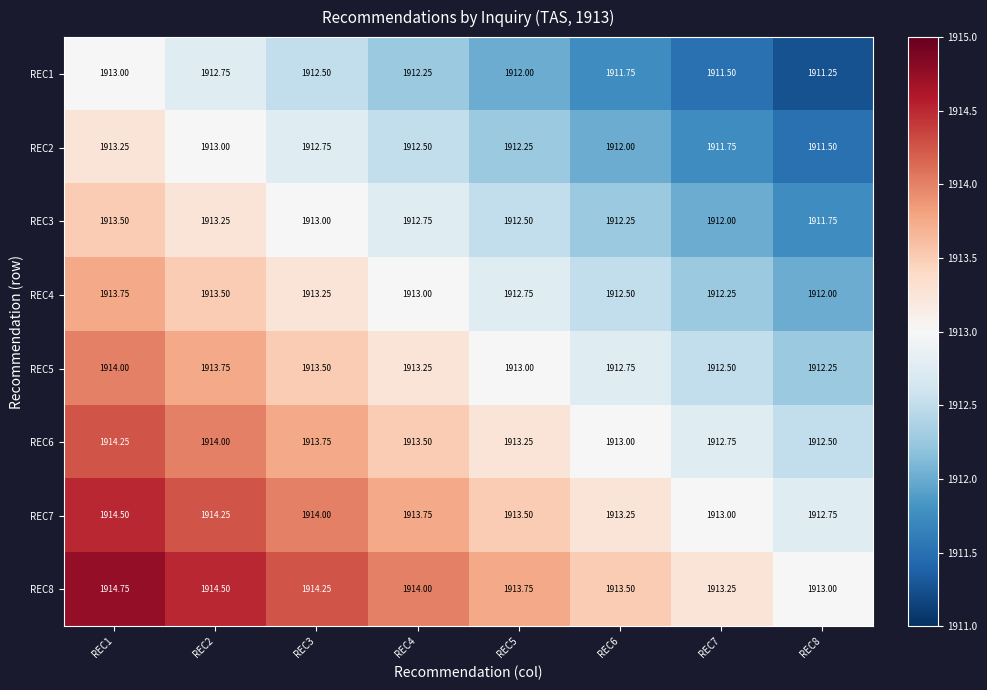

Is the value of REC3 at REC6 greater than the value of REC4 at REC3?

No